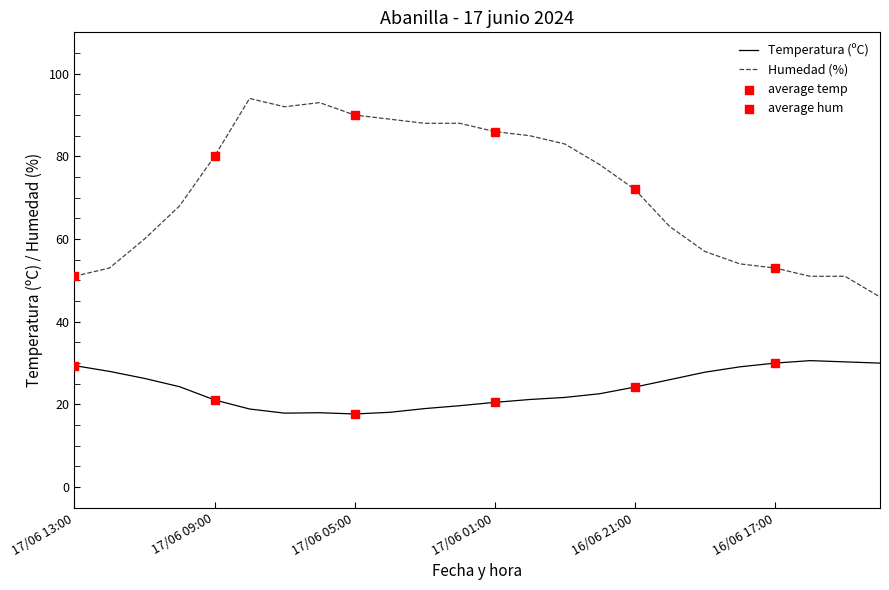

True or false: Temperatura (ºC) and Humedad (%) cross at least once.

False